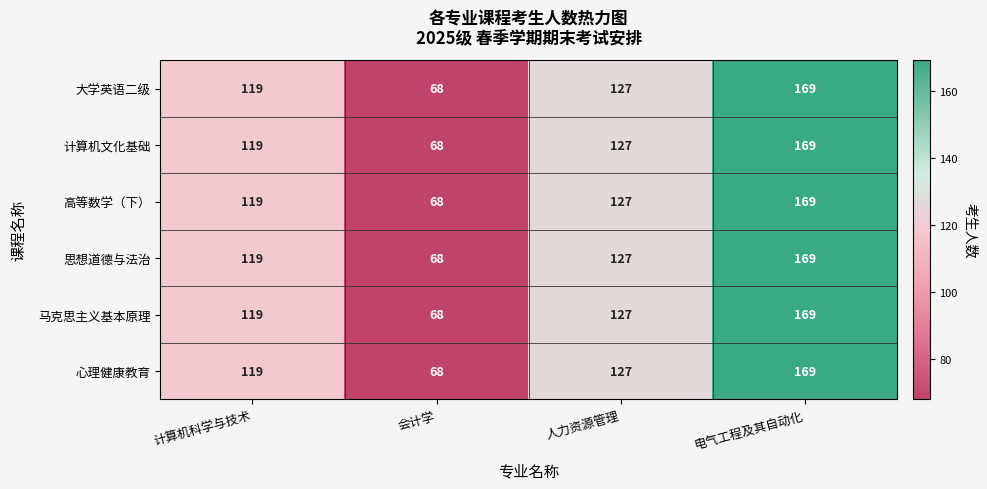

The 大学英语二级 series shows 169 at 电气工程及其自动化. True or false?

True